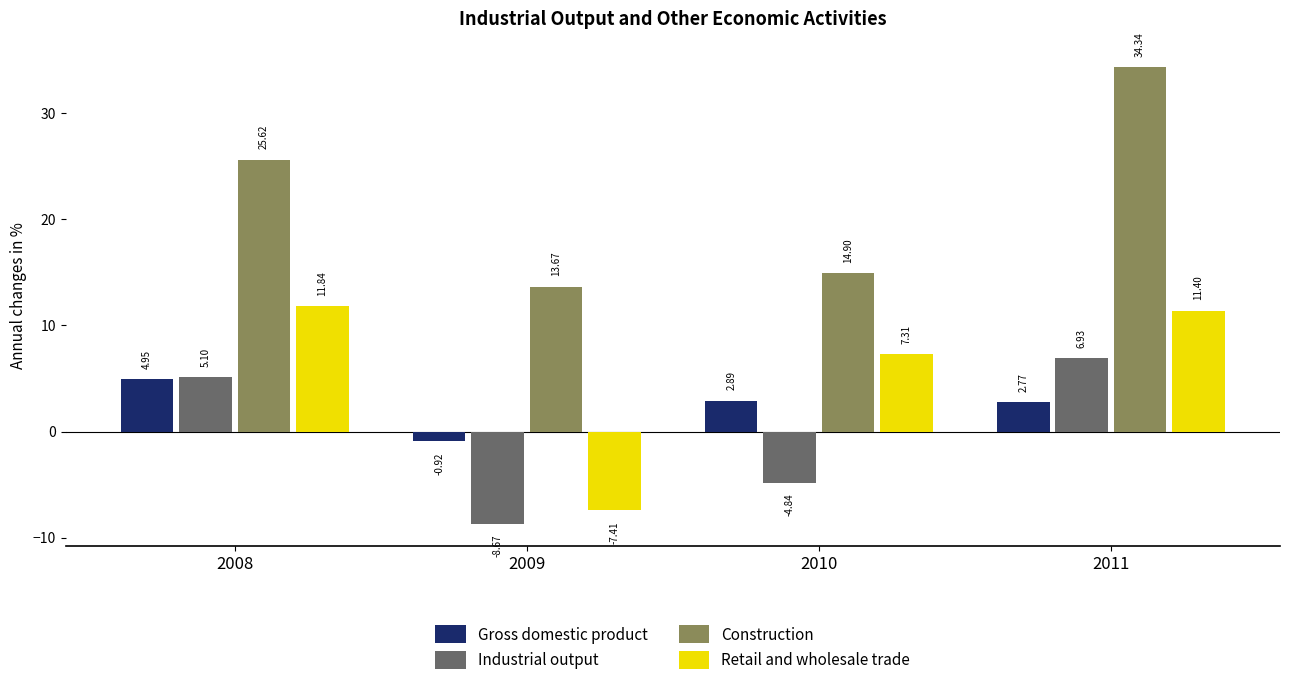

What is the average value of the Industrial output series?

-0.4